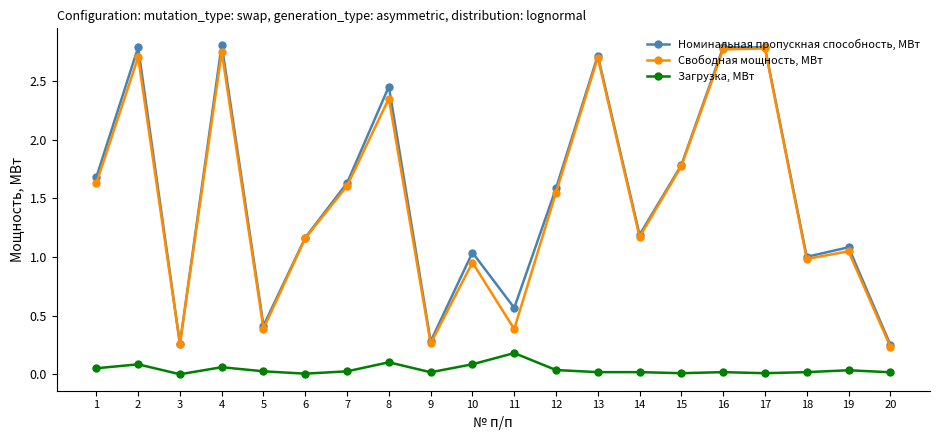

Rank the series at 15 from lowest to highest value.

Загрузка, МВт, Свободная мощность, МВт, Номинальная пропускная способность, МВт